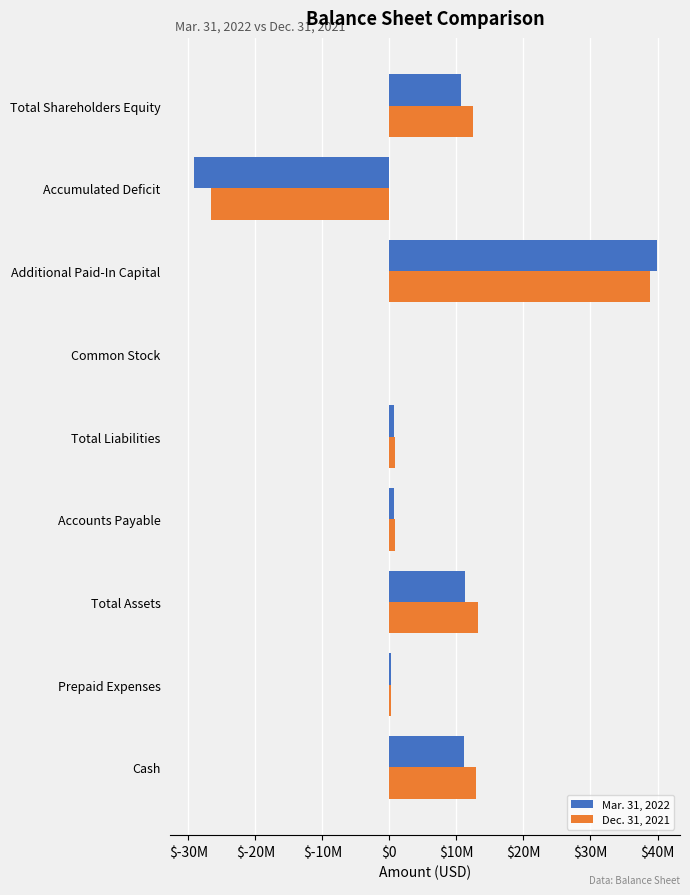

What is the difference between the maximum and second lowest values in the Mar. 31, 2022 series?

39887193